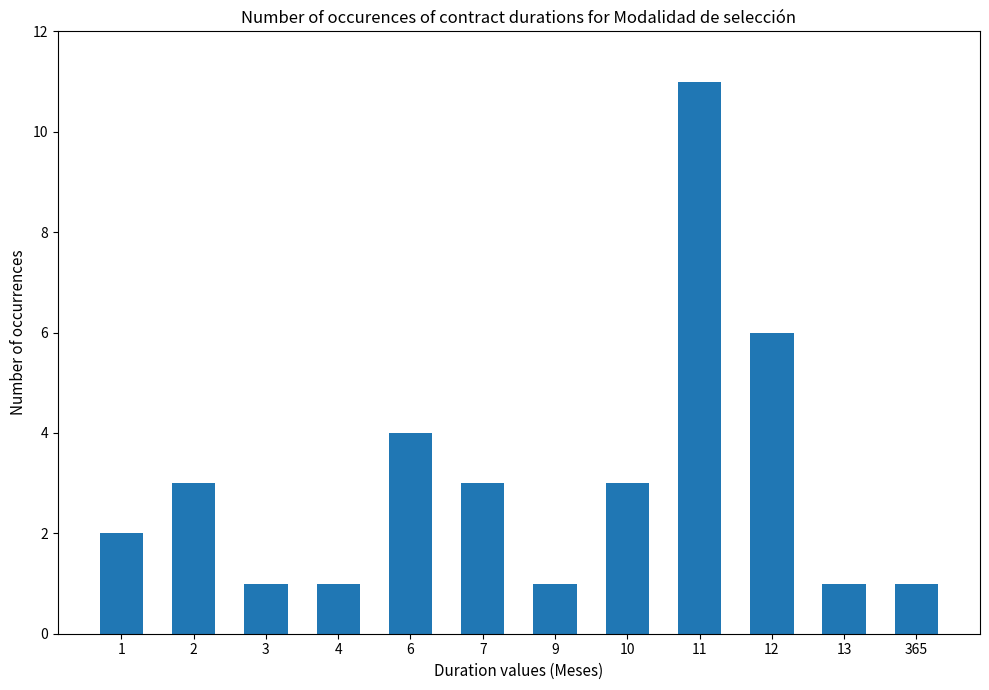

Is it true that the value at 9 is 2?

False